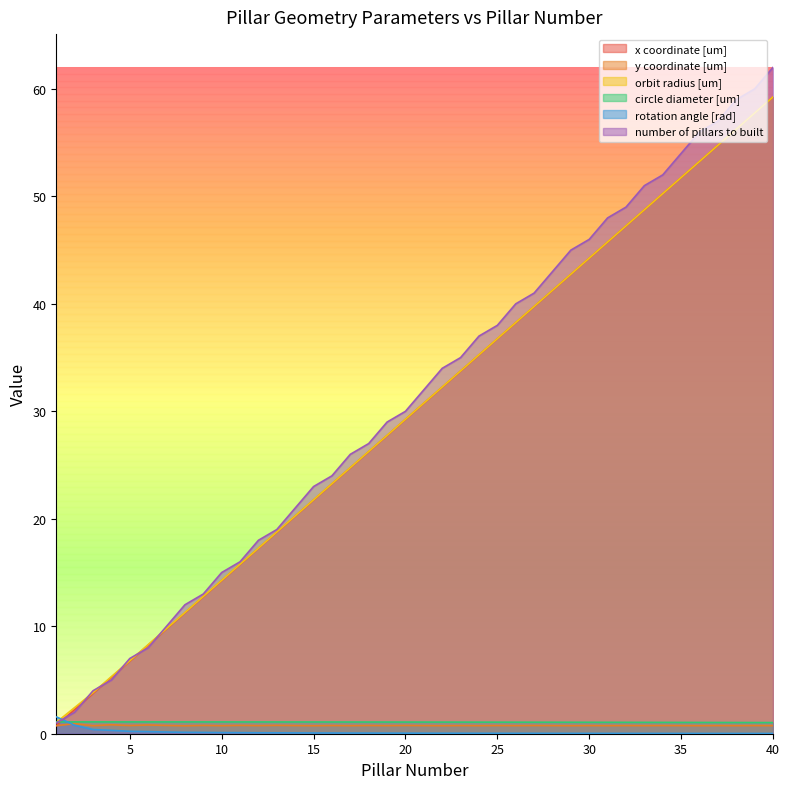

At which category does y coordinate [um] reach its first local peak?

2